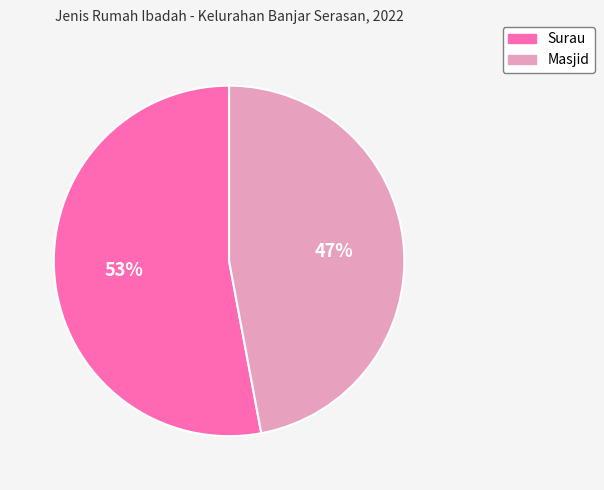

To the nearest percent, what portion does Surau represent?

53%